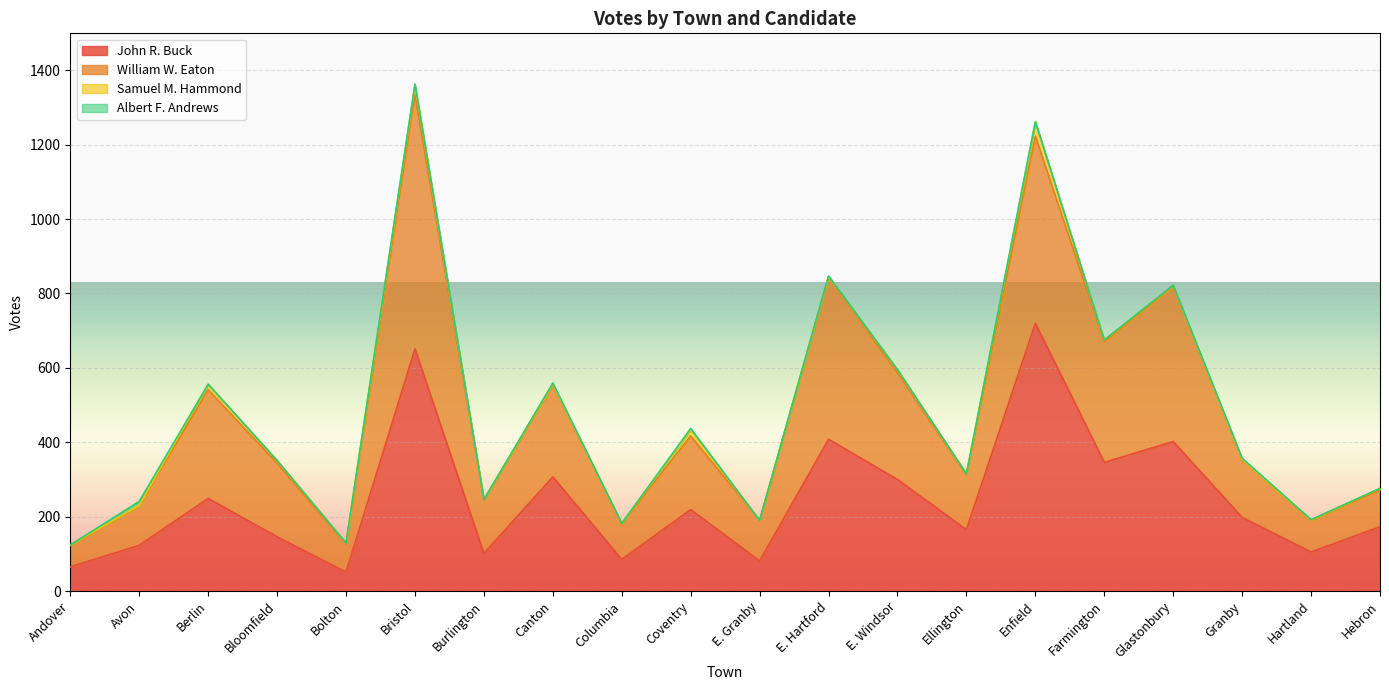

True or false: John R. Buck has a value of 123 at Avon.

True